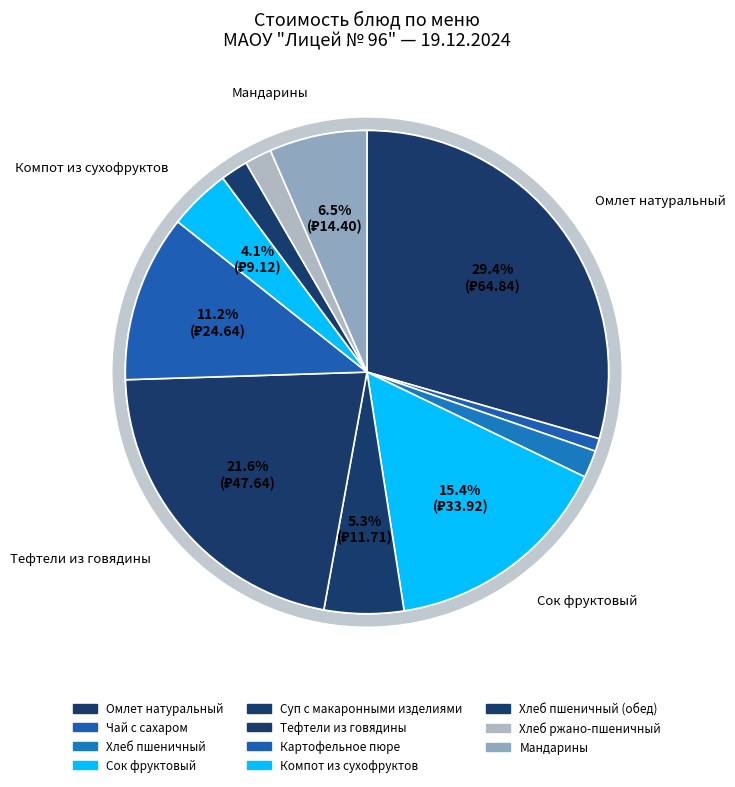

Is Чай с сахаром the majority of the pie?

No